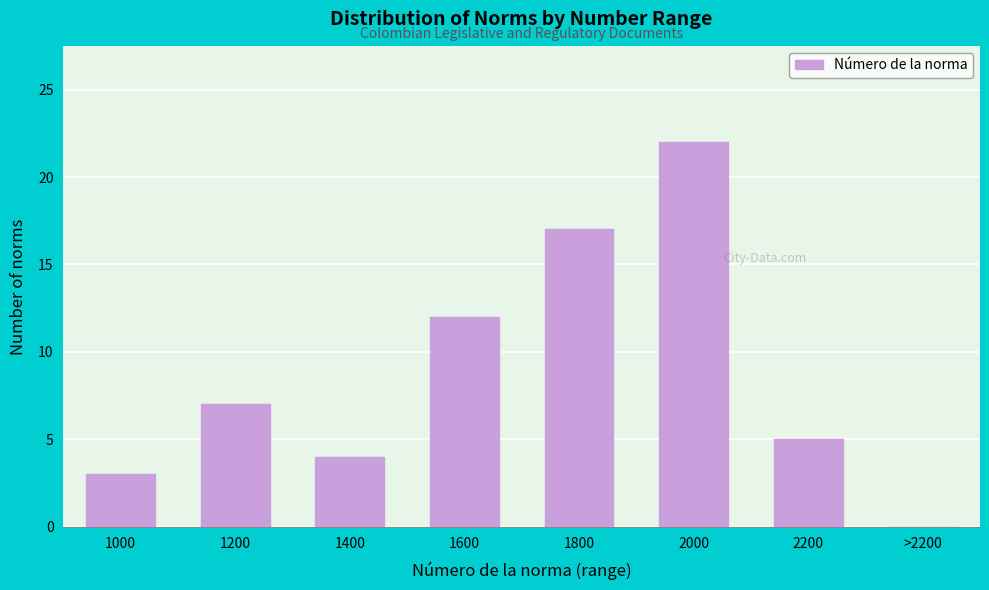

Reading right to left, what are all the values shown in this chart?

>2200=0	2200=5	2000=22	1800=17	1600=12	1400=4	1200=7	1000=3